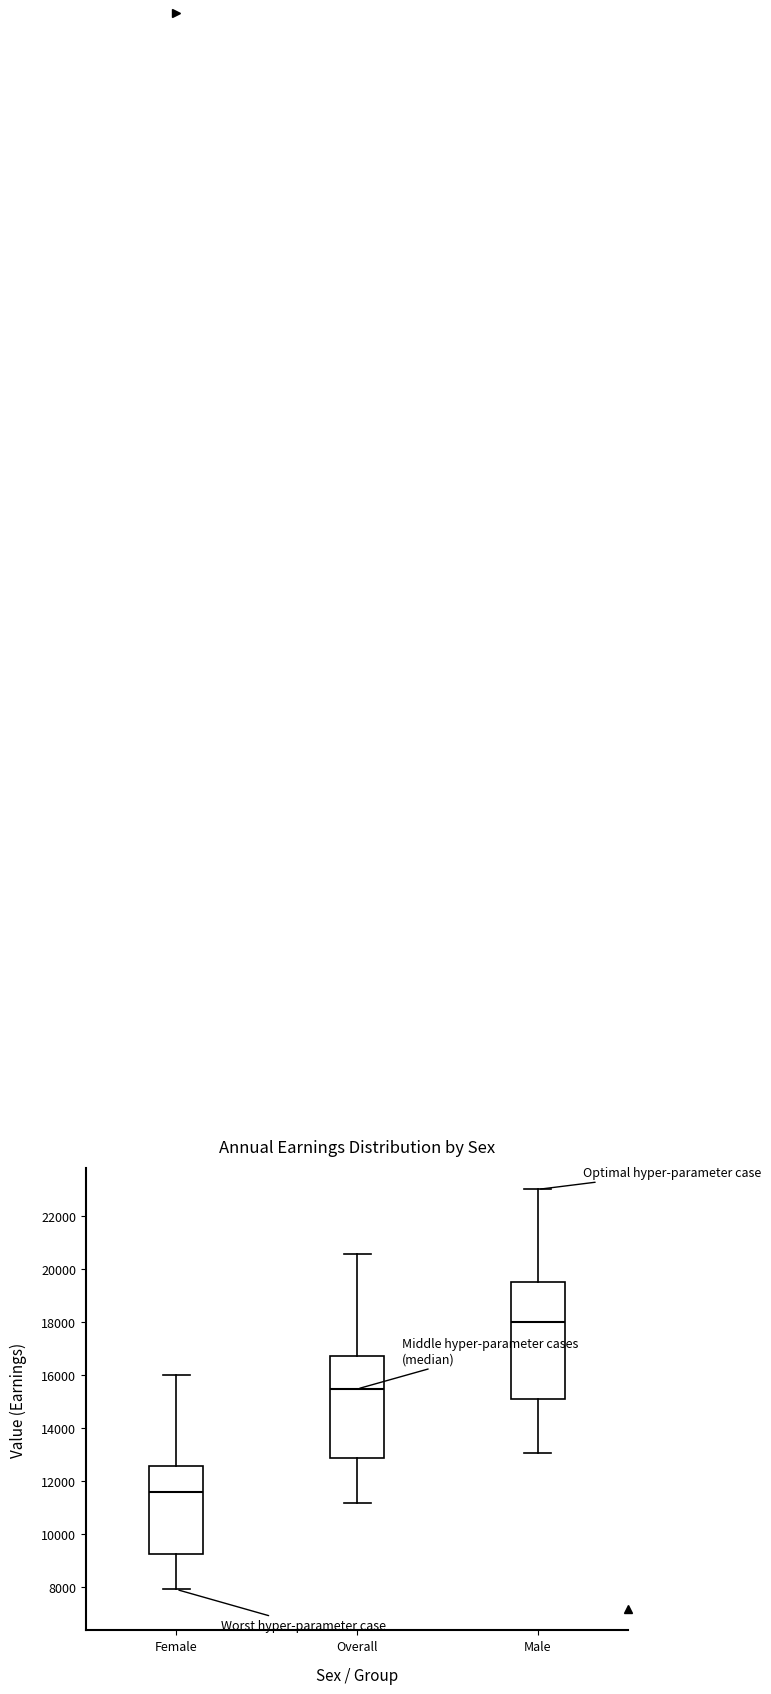

Which box has the lowest median line?

Female